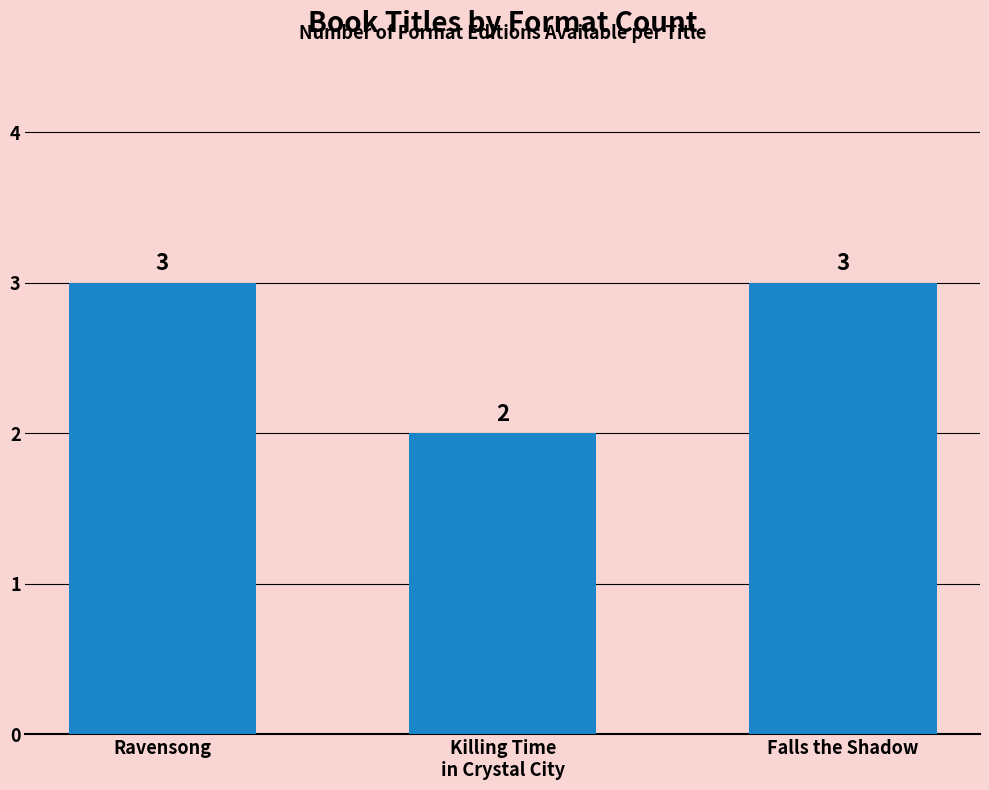

What is the average value?

3